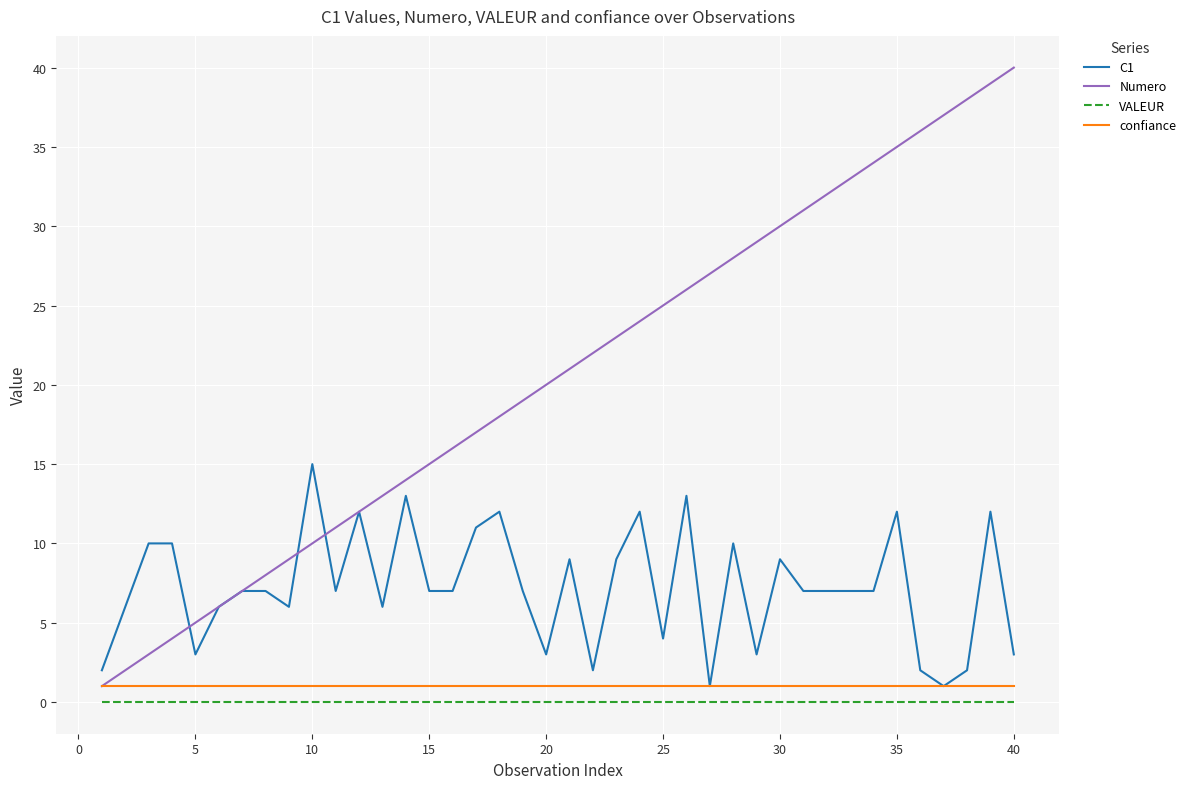

What is the maximum value shown in the chart?

40